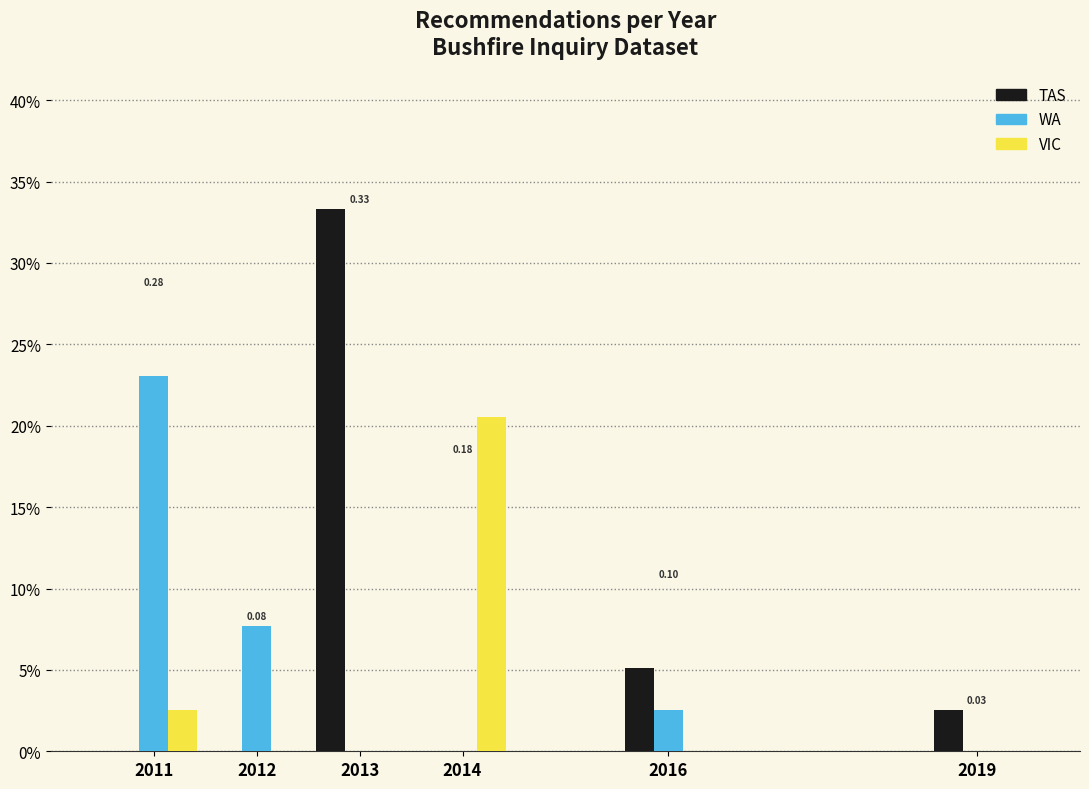

Are the bars horizontal?

No